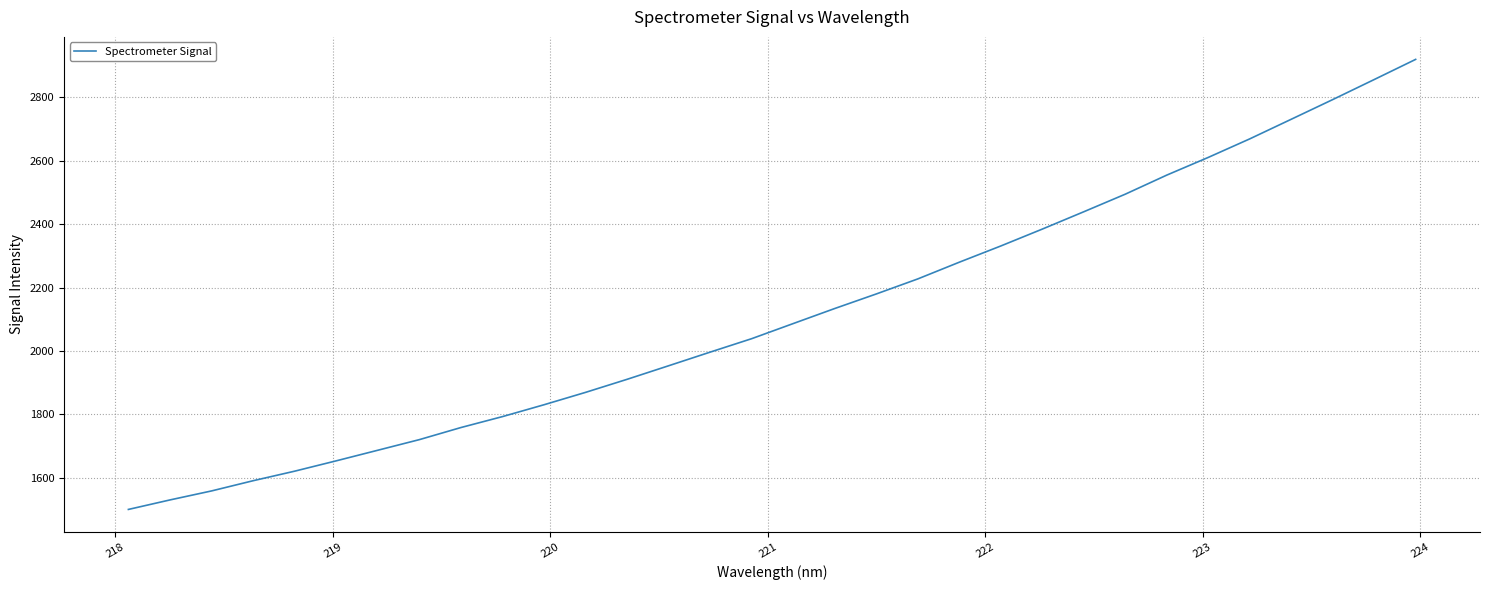

What is the smallest value displayed?

1499.8